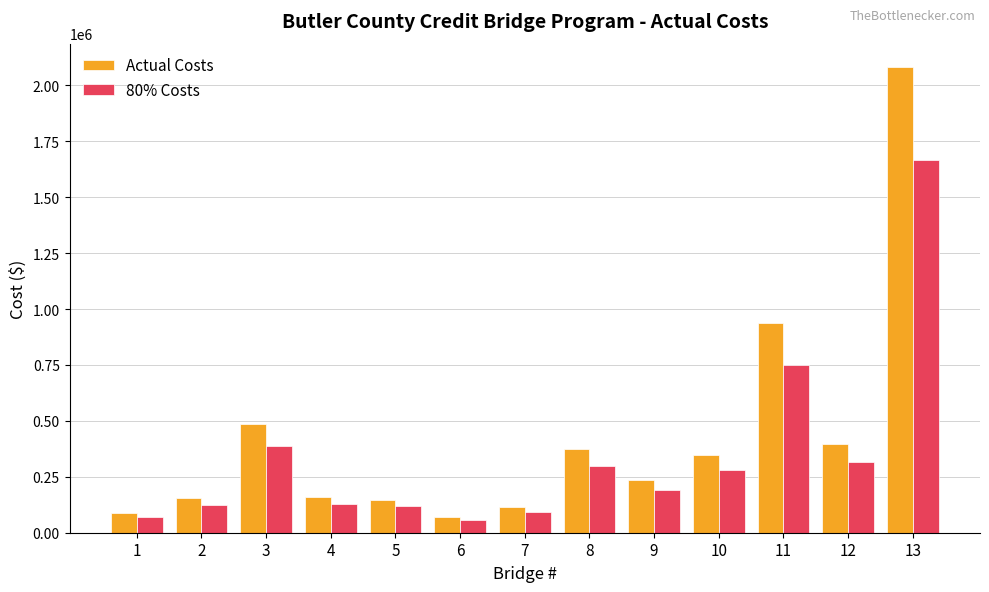

Rank the series by their maximum value, from highest to lowest.

Actual Costs, 80% Costs